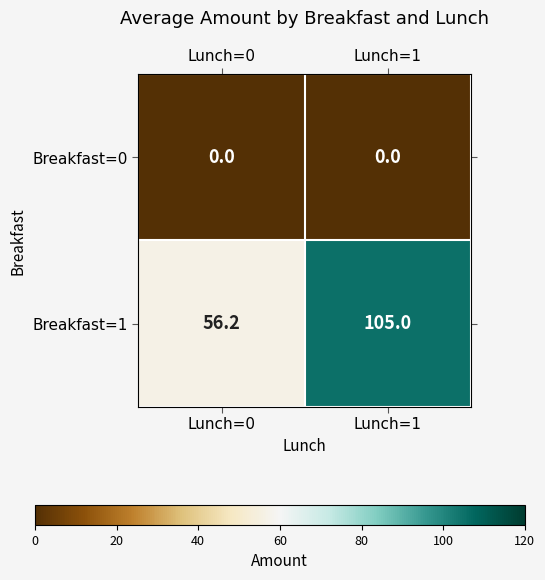

Which series has the largest total across all categories?

Breakfast=1